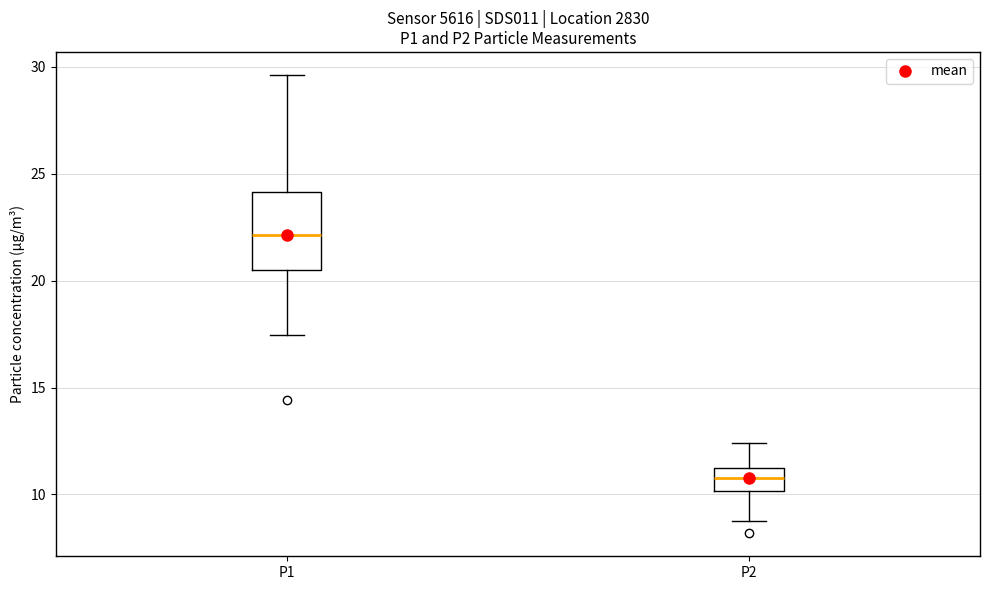

Comparing the boxes themselves (not the whiskers), which one is the tallest?

P1